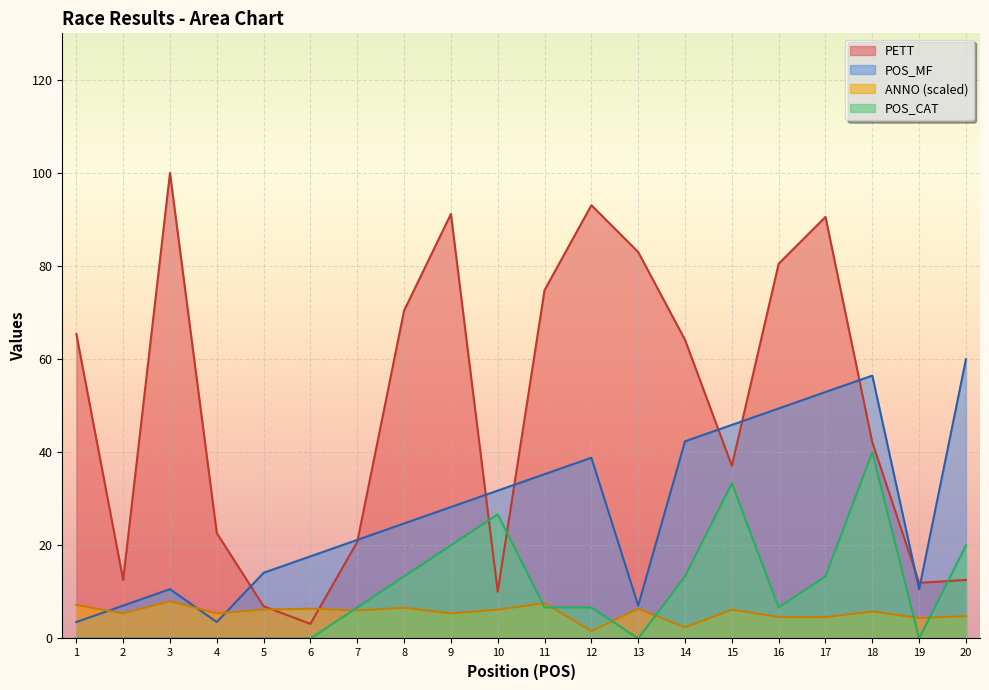

True or false: POS_CAT and PETT intersect in this chart.

True